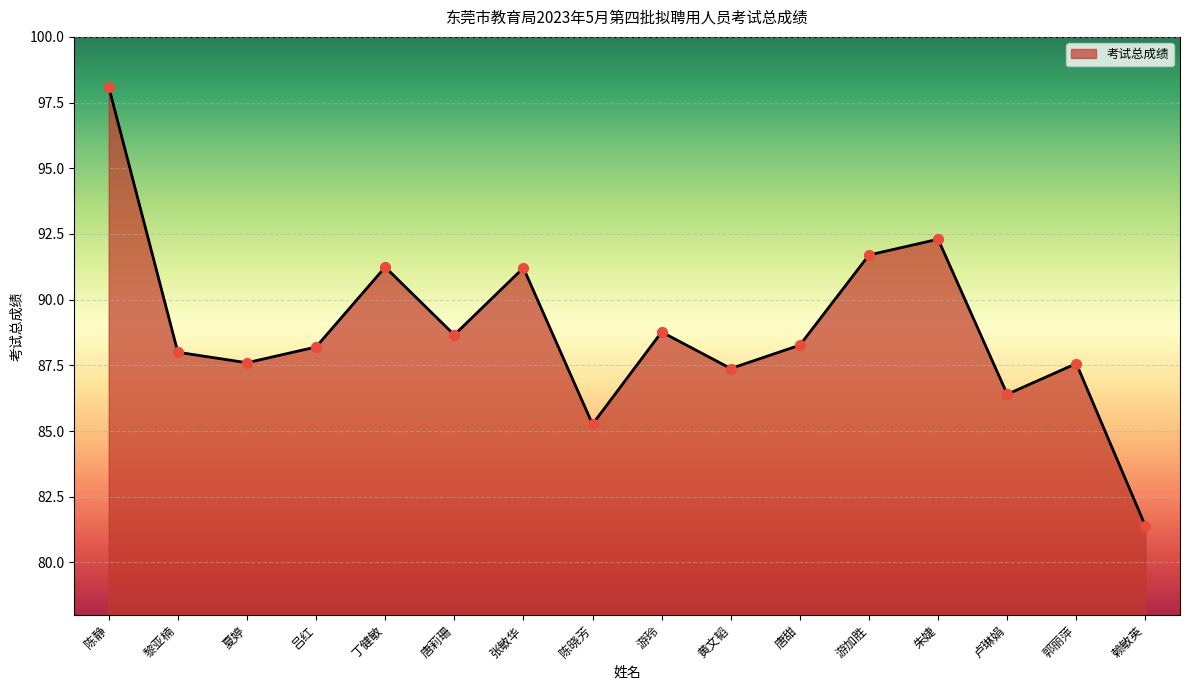

Between 陈静 and 陈晓芳, which is larger?

陈静